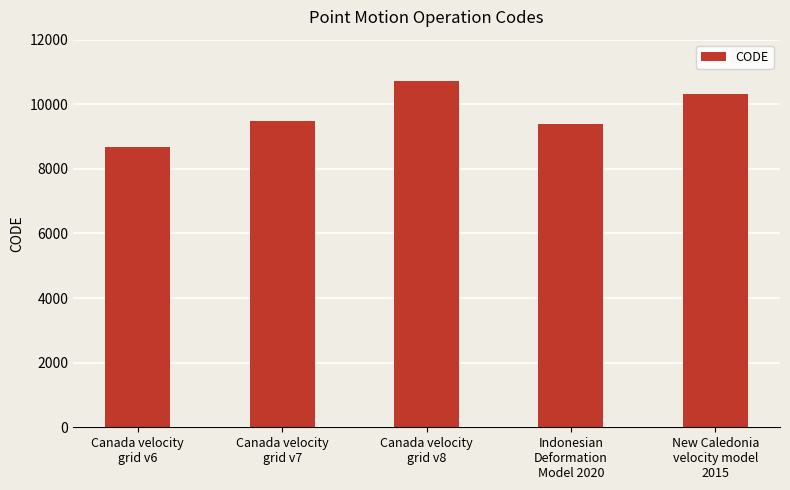

What is the difference between the maximum and minimum values?

2031